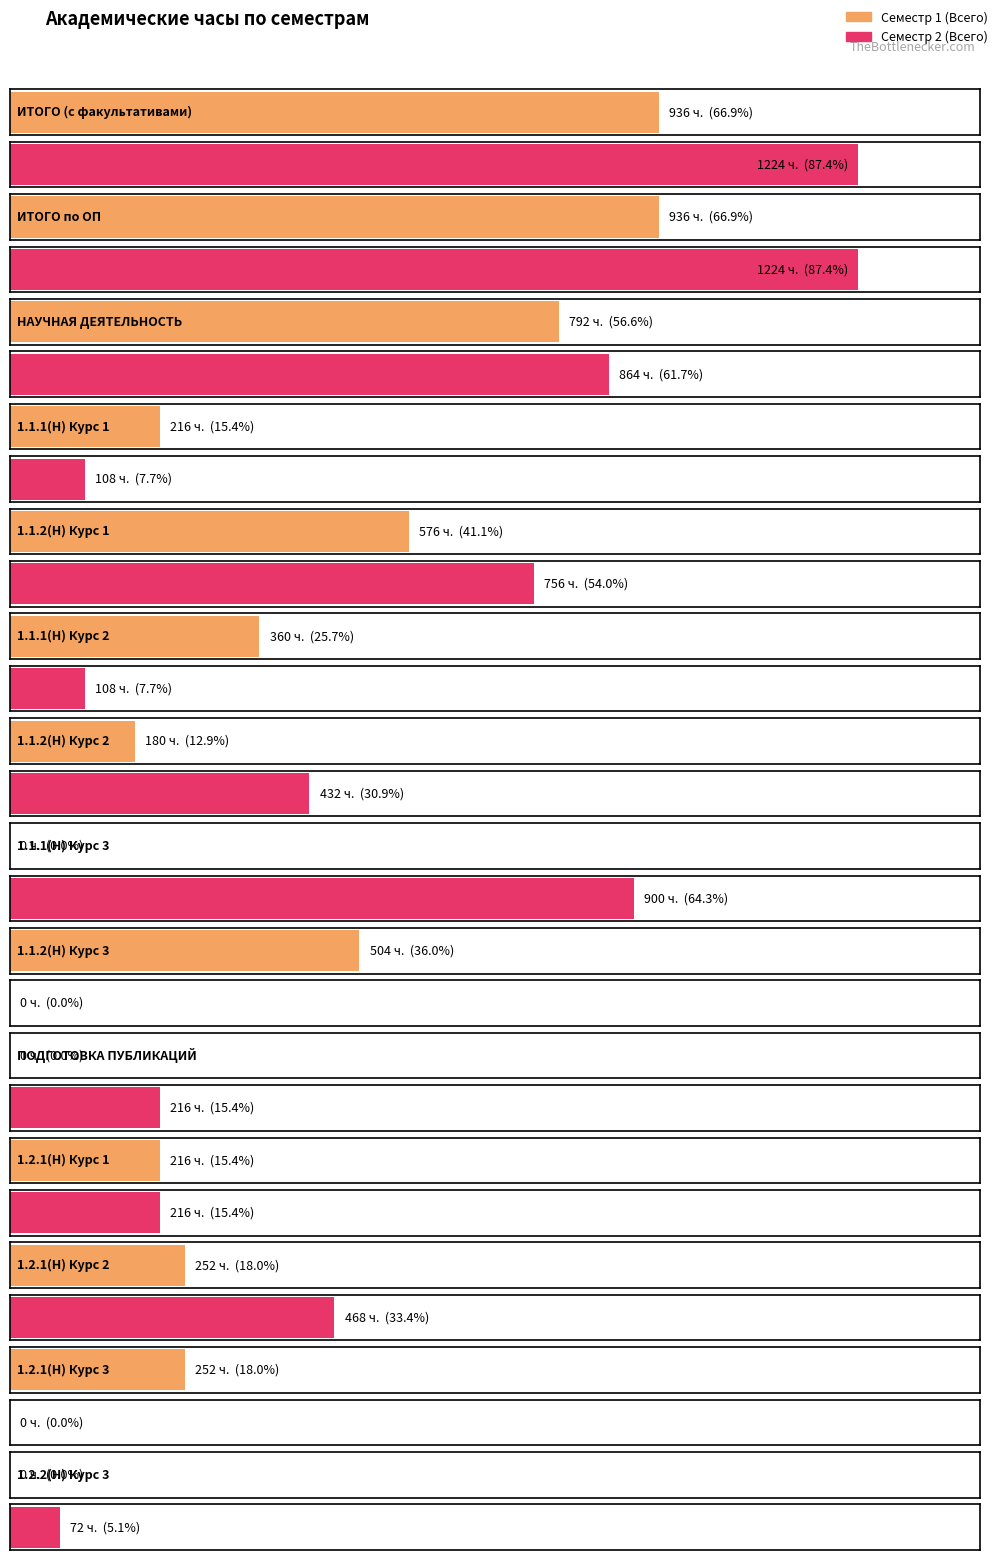

What is the maximum value shown in the chart?

1224